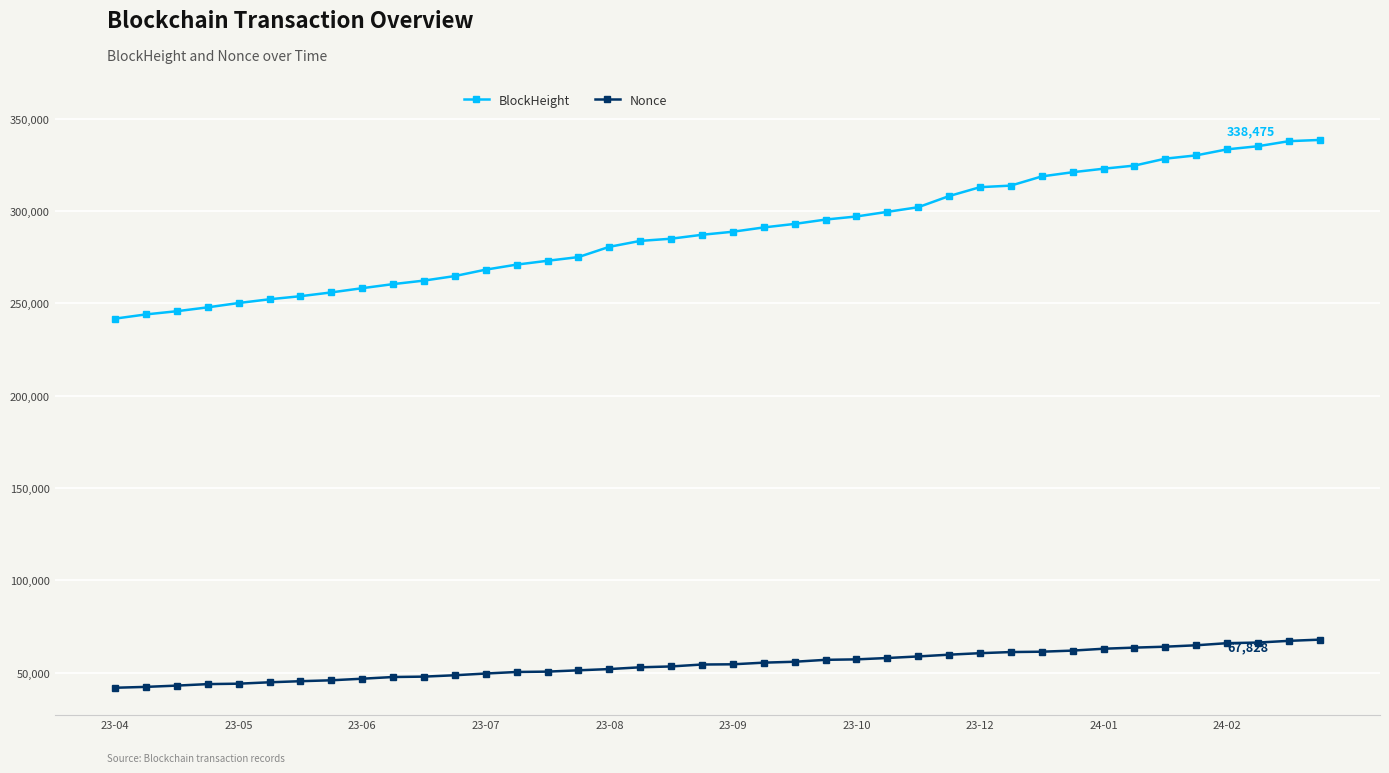

Which series has the largest range (max minus min)?

BlockHeight